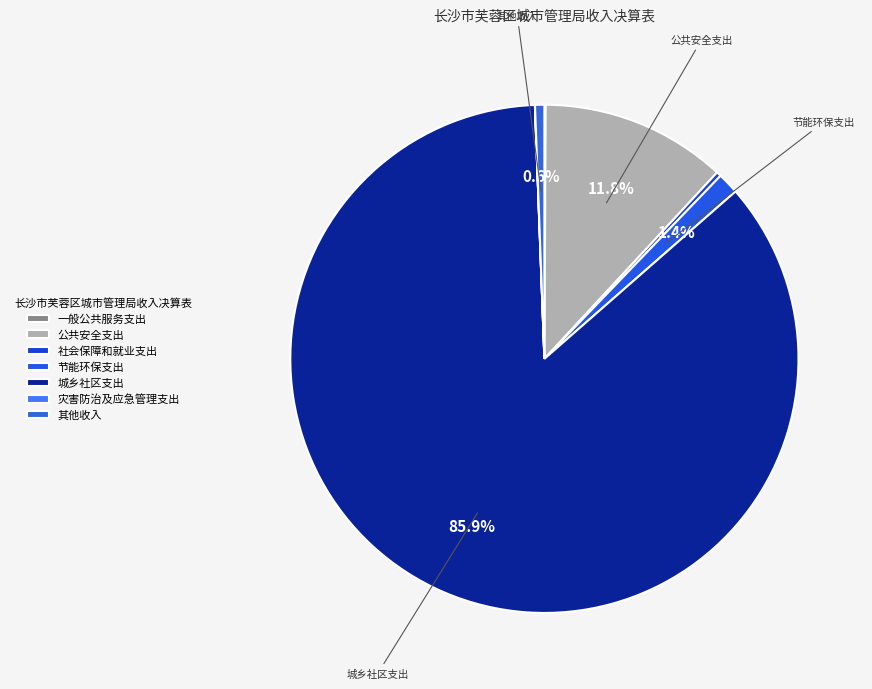

Between 社会保障和就业支出 and 城乡社区支出, which is larger?

城乡社区支出